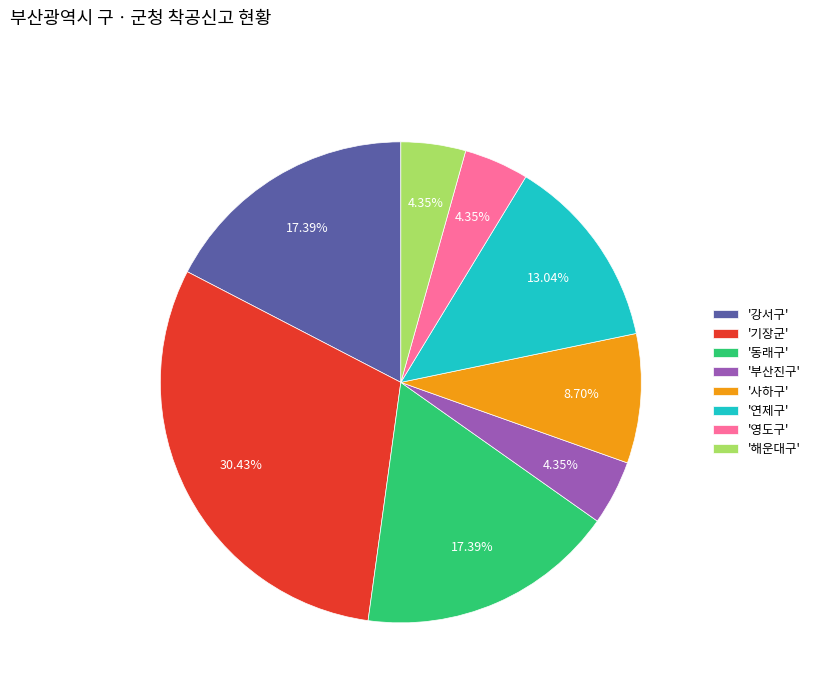

What is the ratio of the value at '해운대구' to the value at '연제구'?

0.3